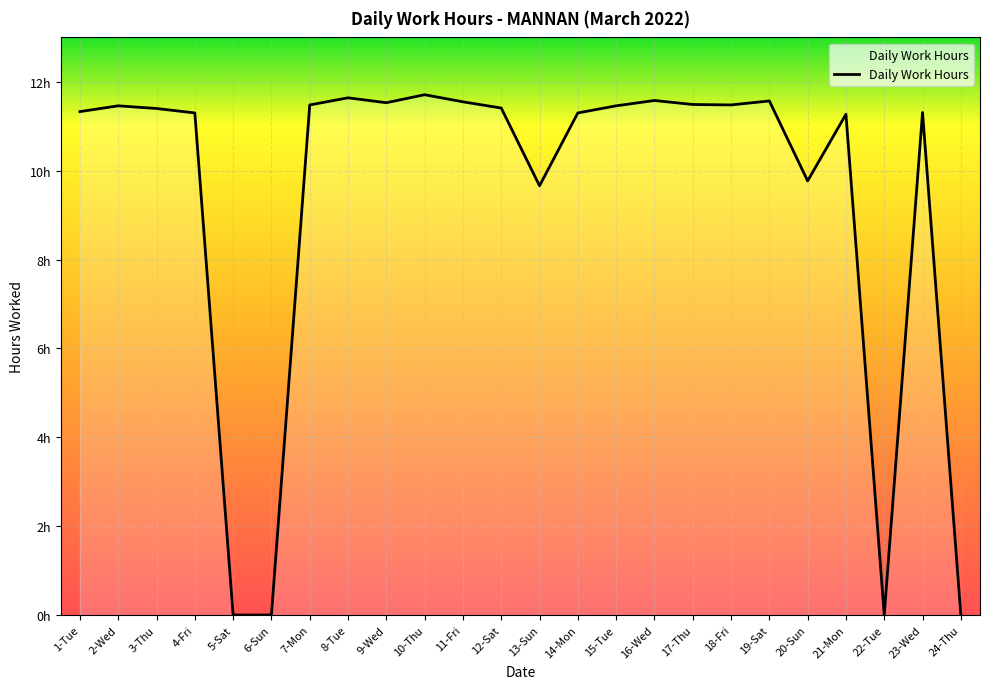

Where is the first local maximum?

2-Wed